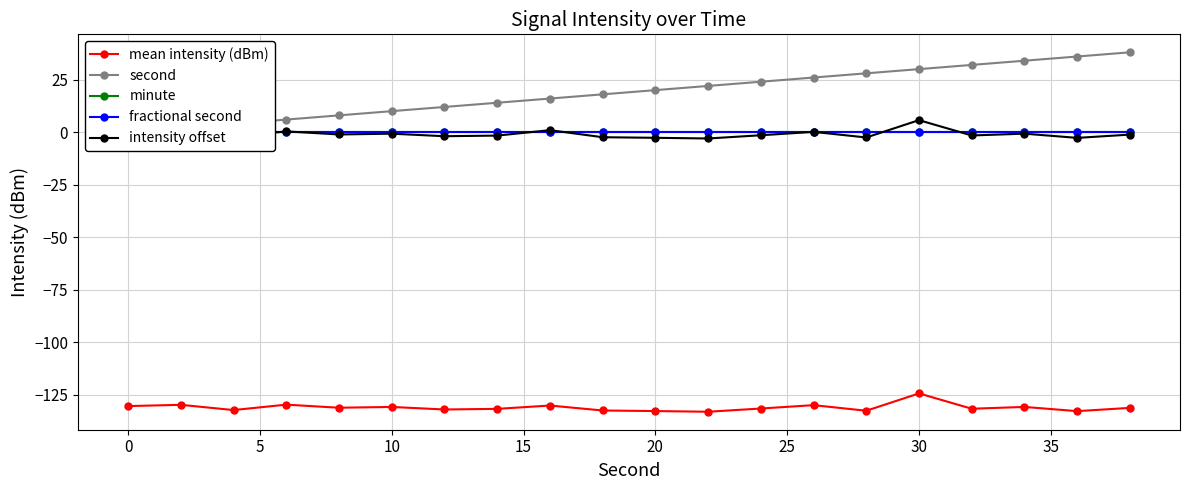

True or false: intensity offset has more than 1 interior local peaks.

True